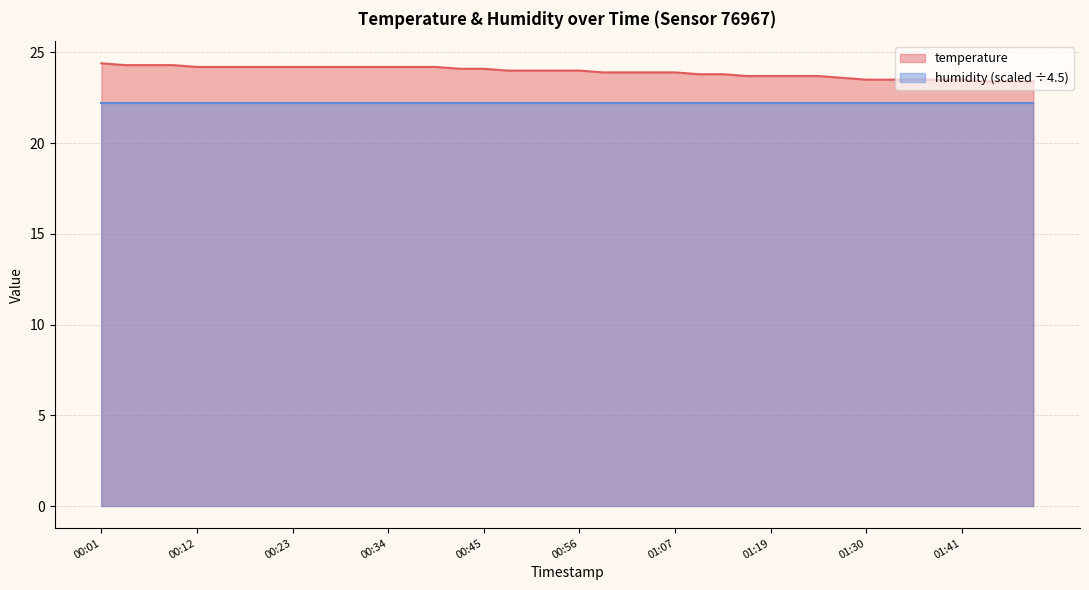

What is the value of the 26th point from the left?

23.8